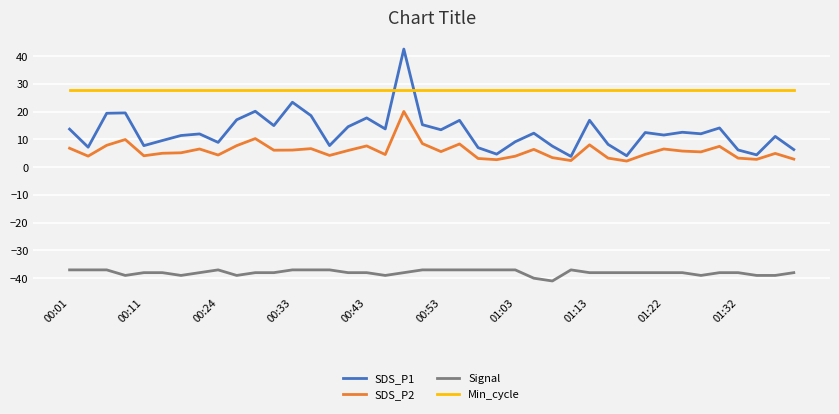

Which series has the largest range (max minus min)?

SDS_P1